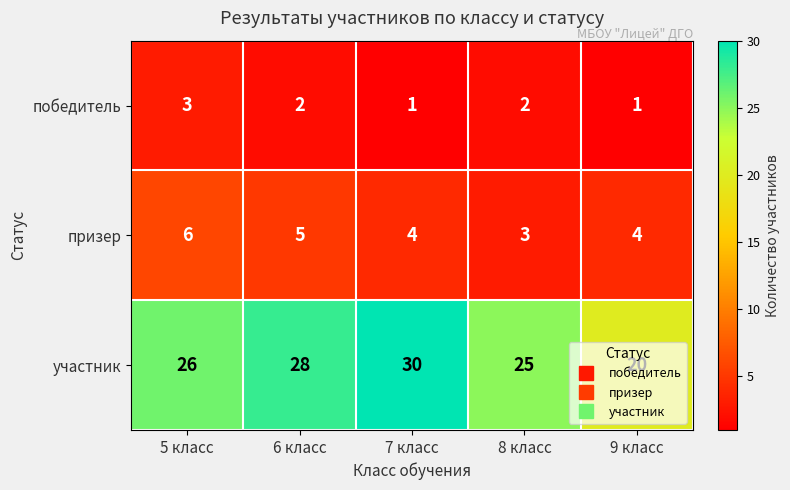

Between 6 класс and 9 класс, which series saw the biggest shift?

участник